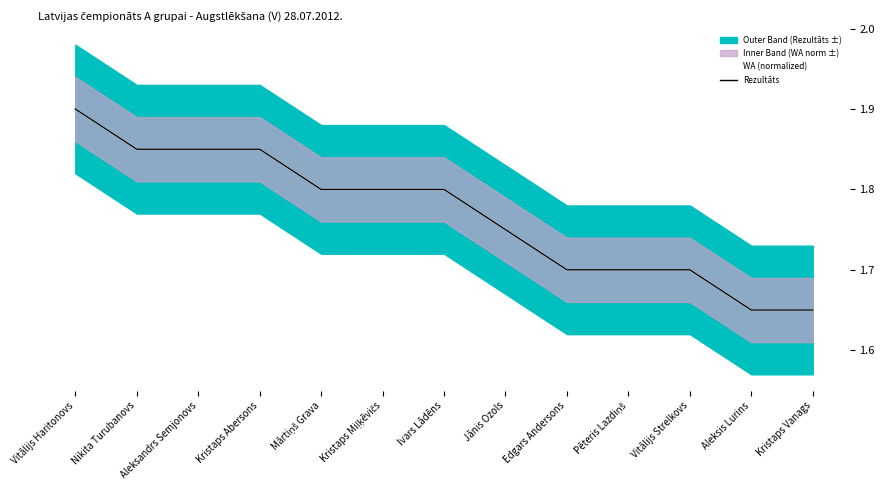

Between Pēteris Lazdiņš and Kristaps Vanags, which series saw the biggest shift?

WA (normalized)